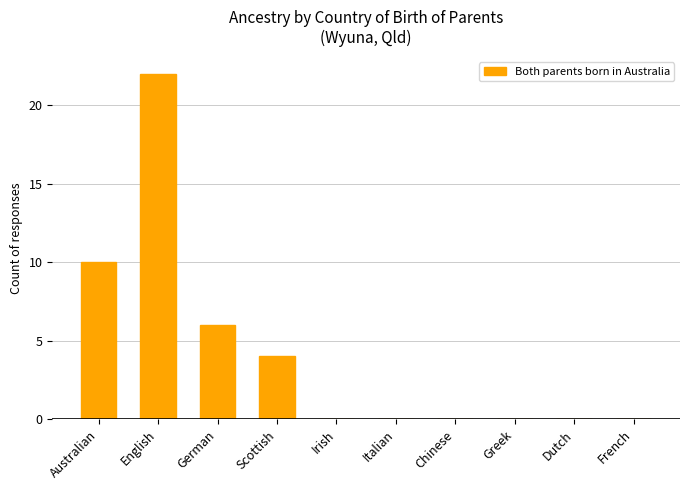

What is the change in value from English to German?

-16